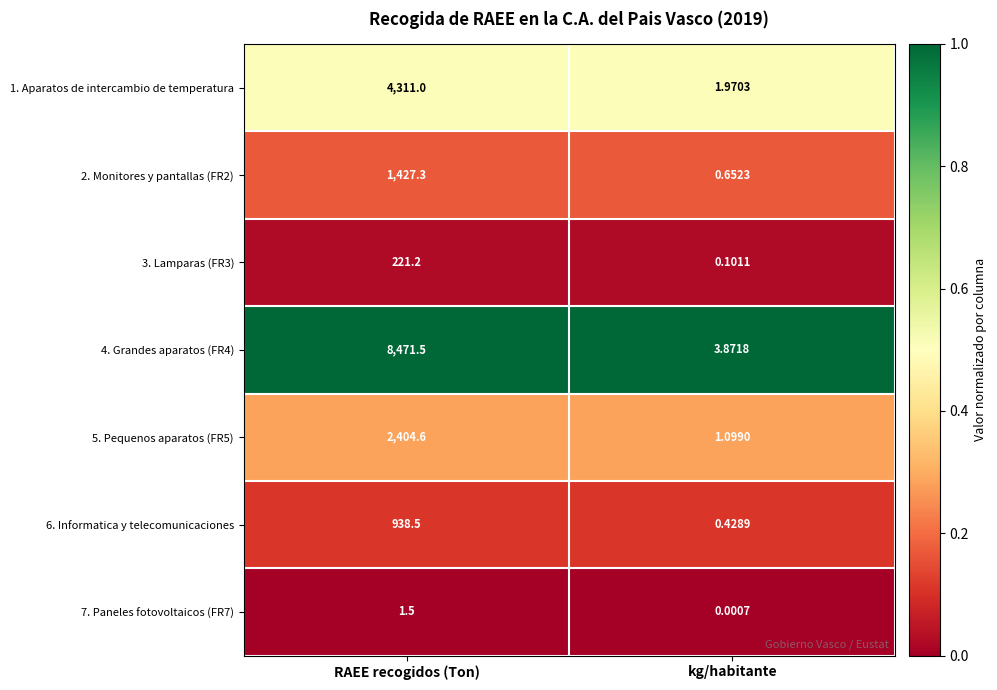

Which series has the largest range (max minus min)?

4. Grandes aparatos (FR4)